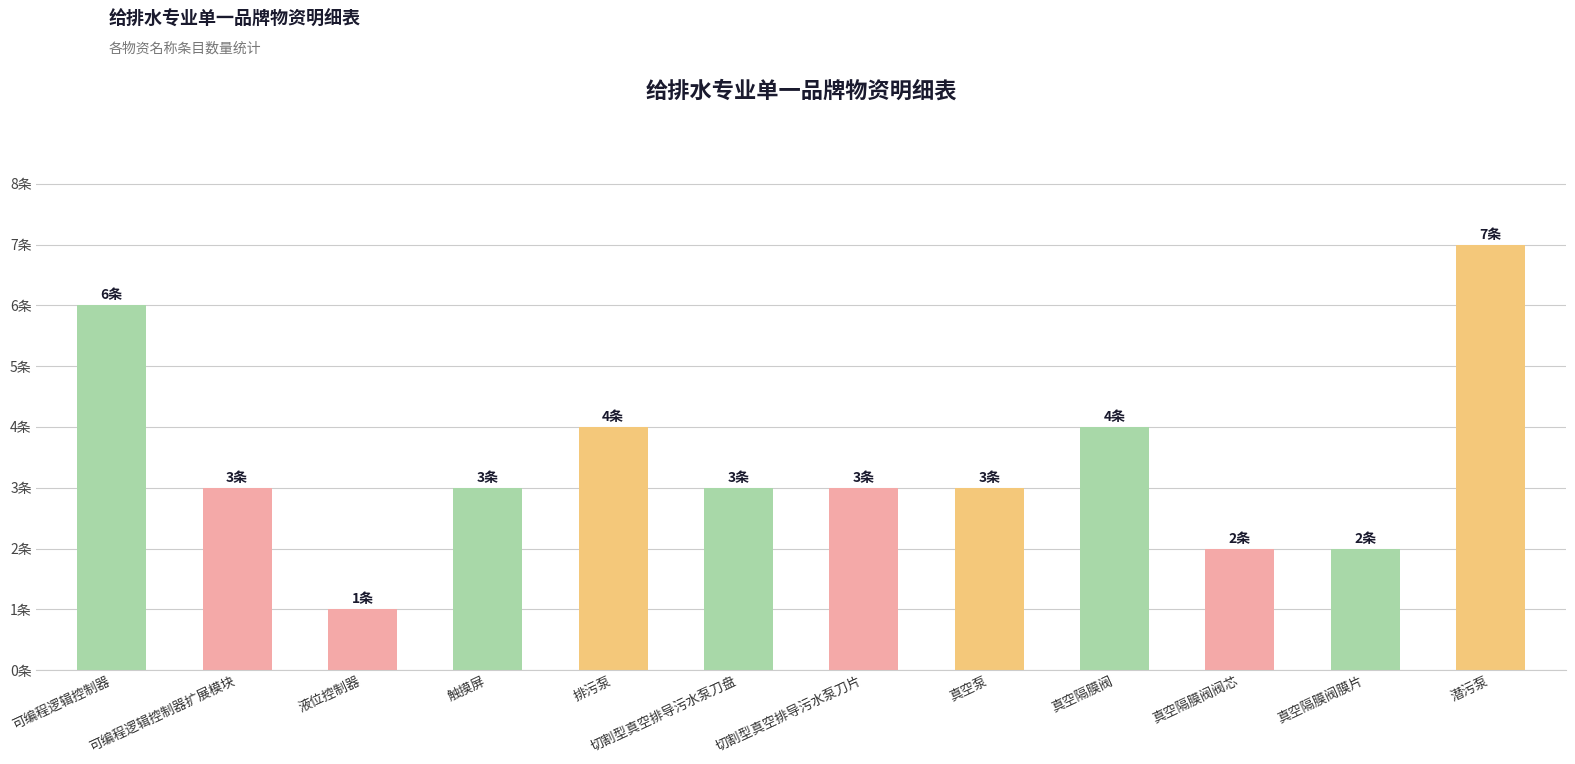

At which label is the value closest to 4?

排污泵